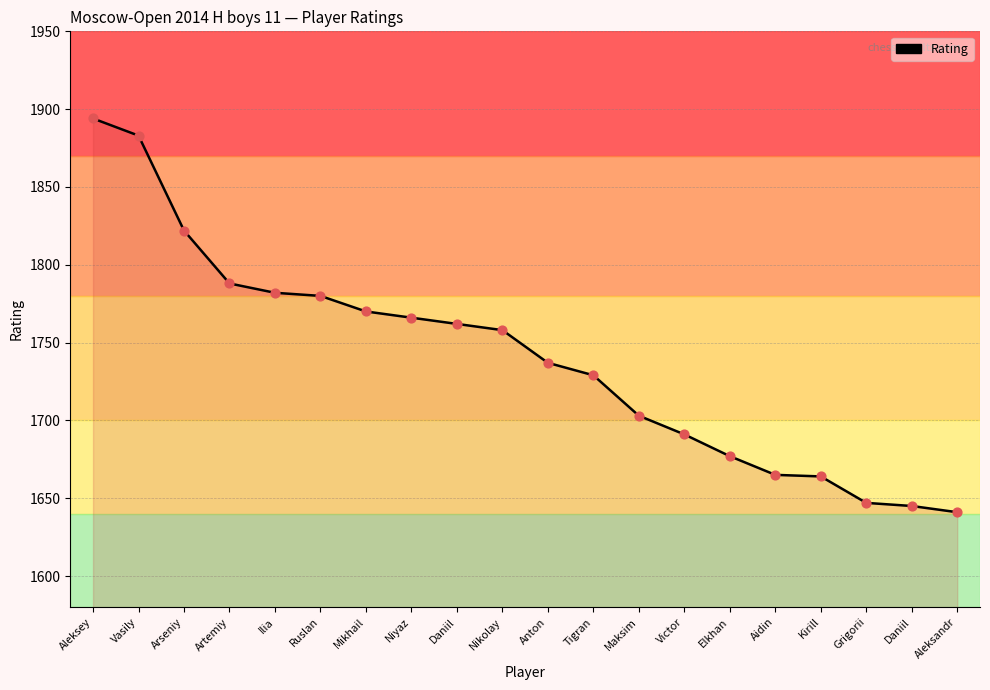

What is the change in value from Artemiy to Anton?

-51